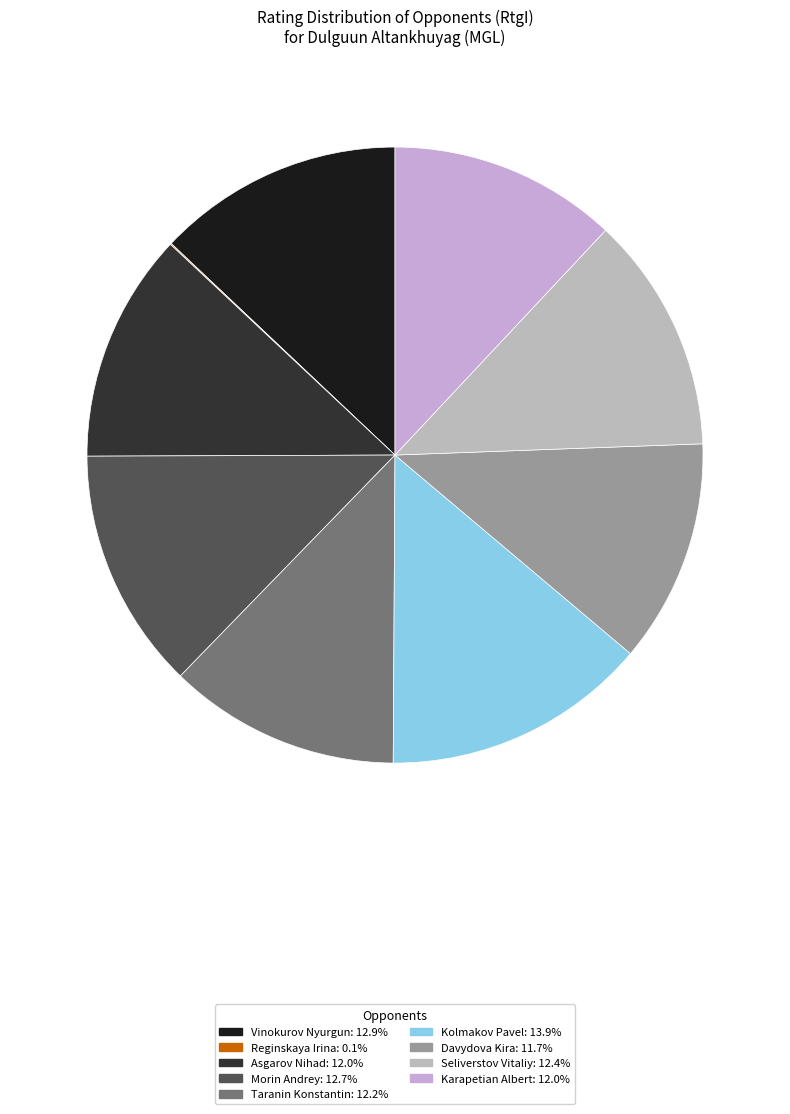

Which slice is the smallest?

Reginskaya Irina